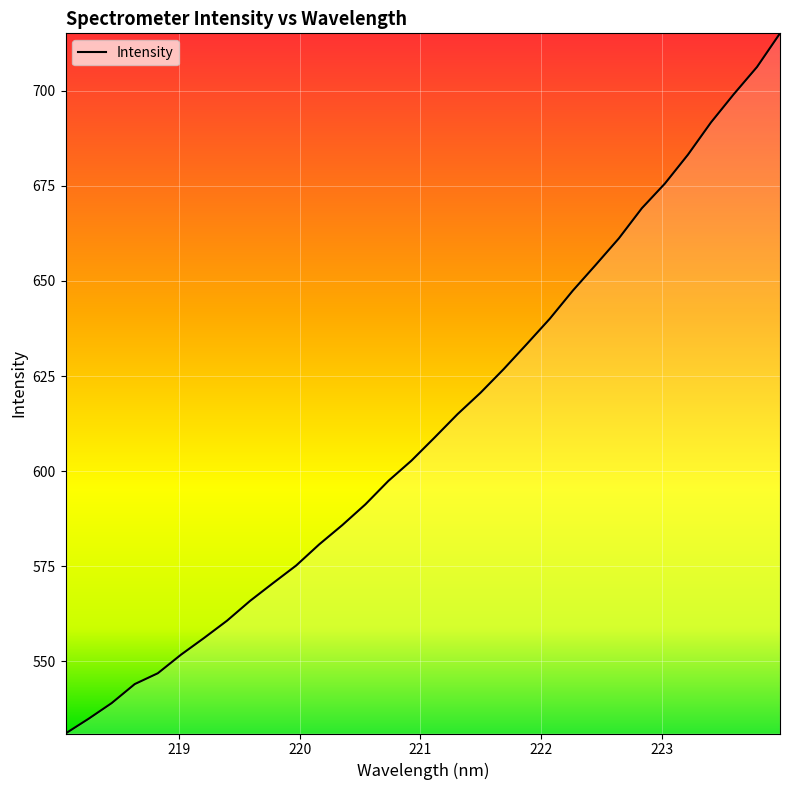

What is the difference between the maximum and minimum values?

184.1